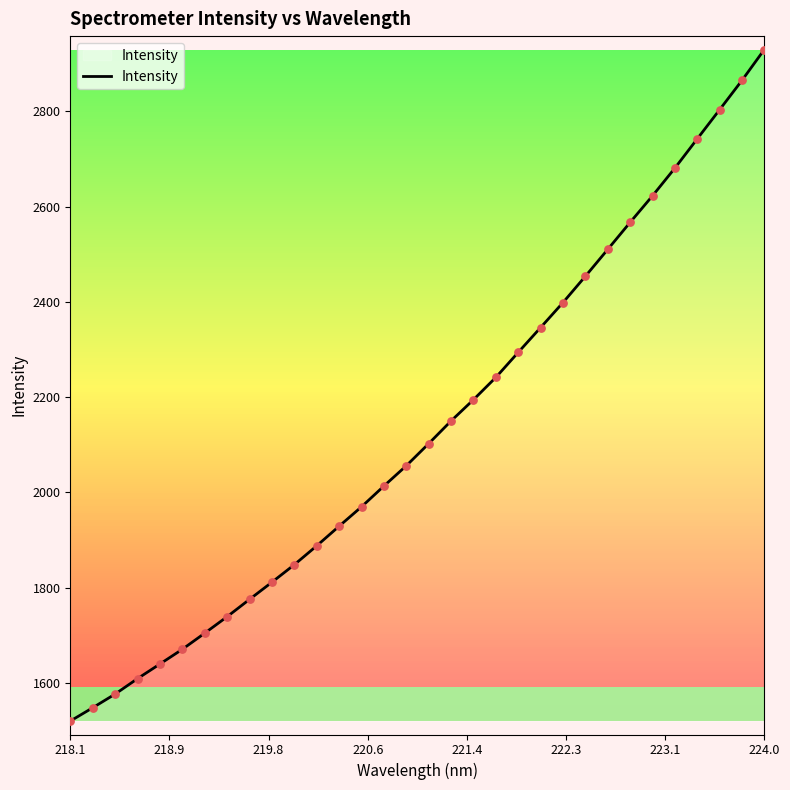

What is the greatest value displayed?

2929.6